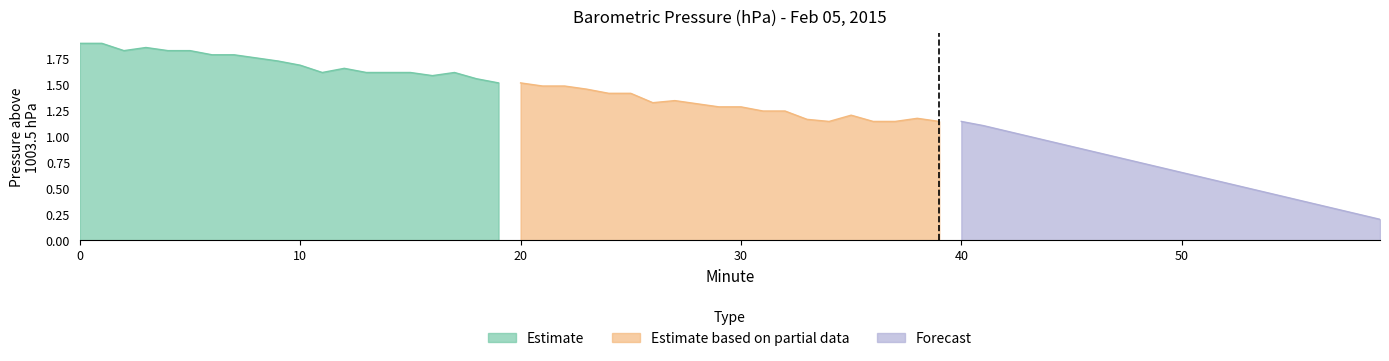

What is the minimum value for Forecast?

0.2